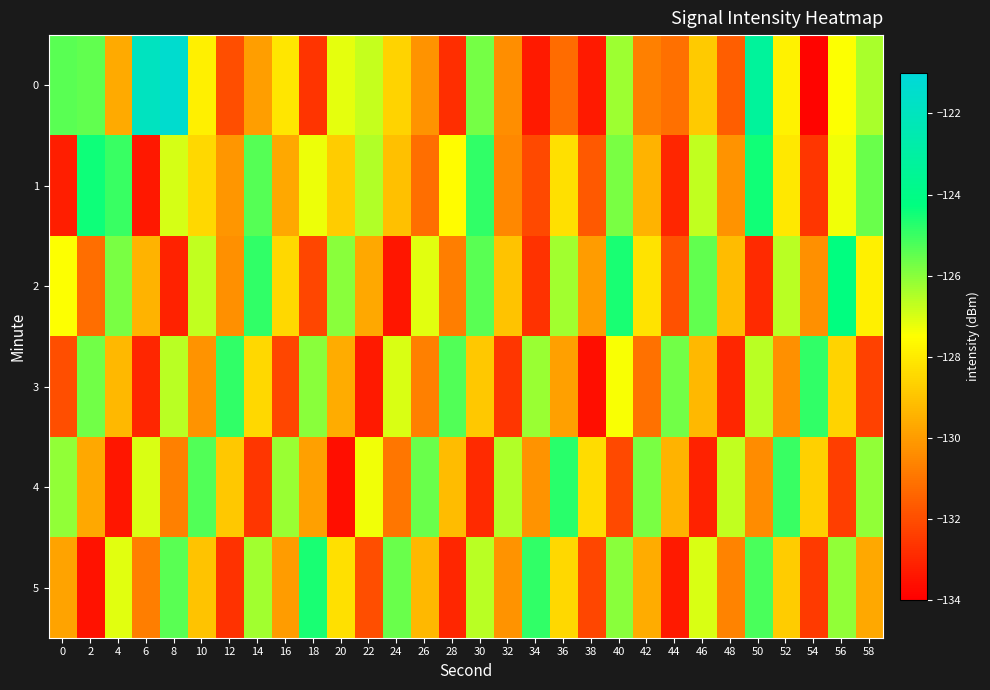

What is the spread (max minus min) of values at 2?

9.1